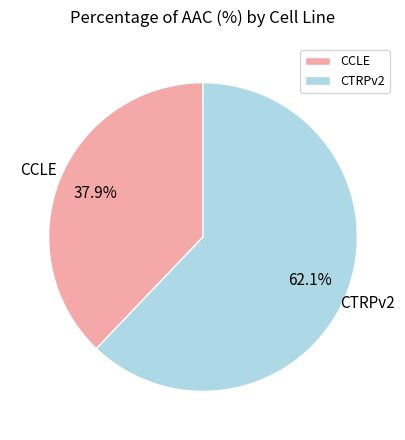

Is there any slice that represents more than half of the pie?

Yes